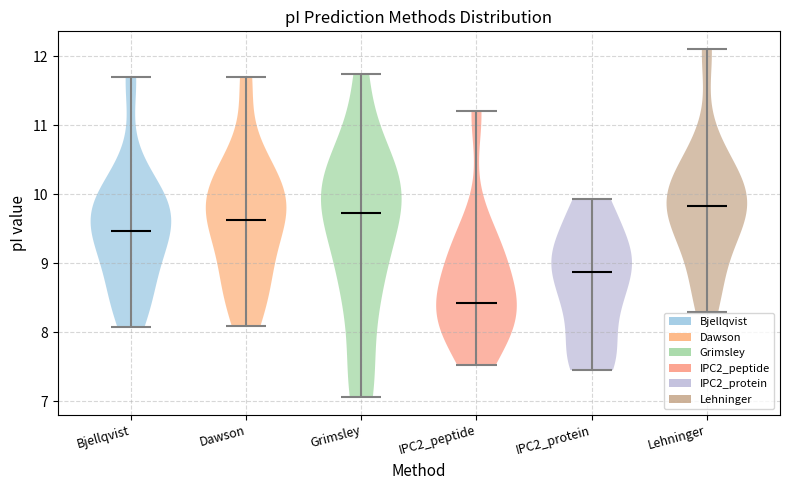

Reading left to right, read every violin against the y-axis: where its median line is, and the lowest and highest points it reaches. The values are not printed on the chart, so give them approximately, as read against the axis.

Bjellqvist: median line 9.5, lowest point 8.1, highest point 11.7
Dawson: median line 9.6, lowest point 8.1, highest point 11.7
Grimsley: median line 9.7, lowest point 7.1, highest point 11.7
IPC2_peptide: median line 8.4, lowest point 7.5, highest point 11.2
IPC2_protein: median line 8.9, lowest point 7.5, highest point 9.9
Lehninger: median line 9.8, lowest point 8.3, highest point 12.1